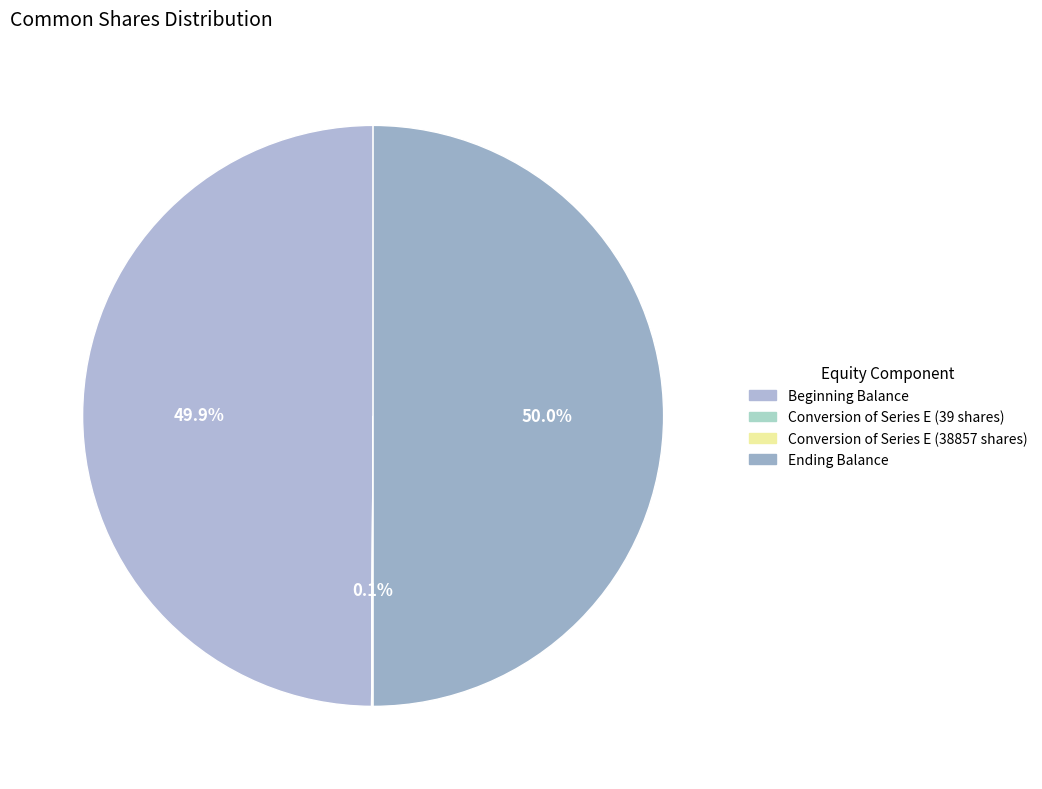

To the nearest percent, what is the difference between the largest and smallest slice percentages?

50%